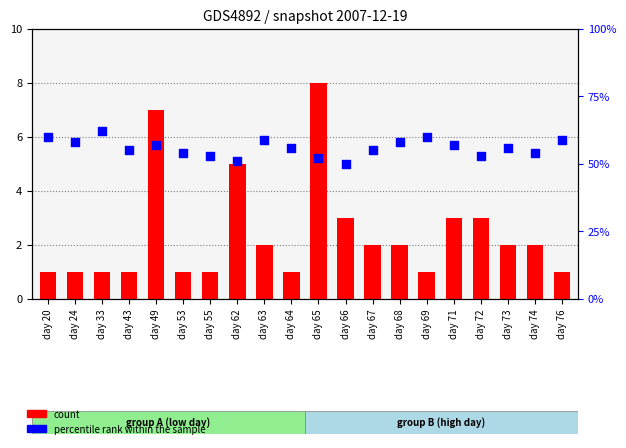

At how many categories does at least one series exceed 4?

20